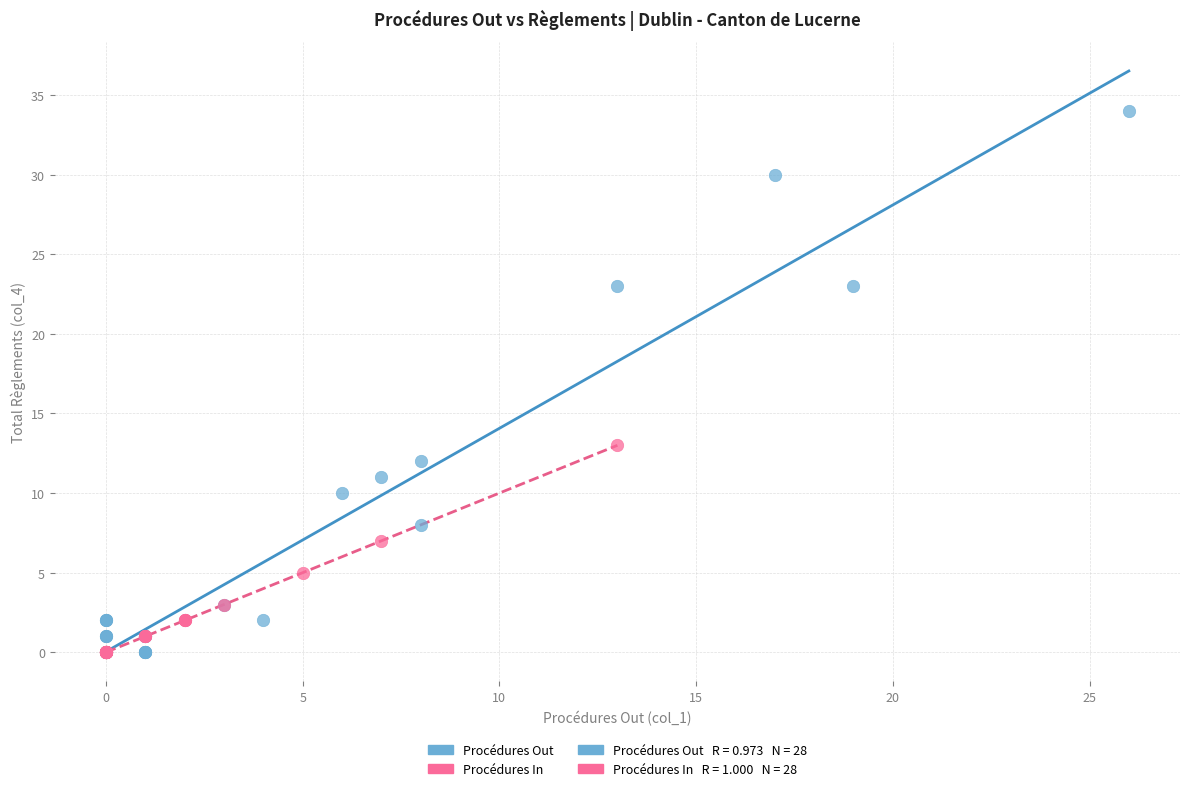

Which series contains the highest Y value?

Procédures Out